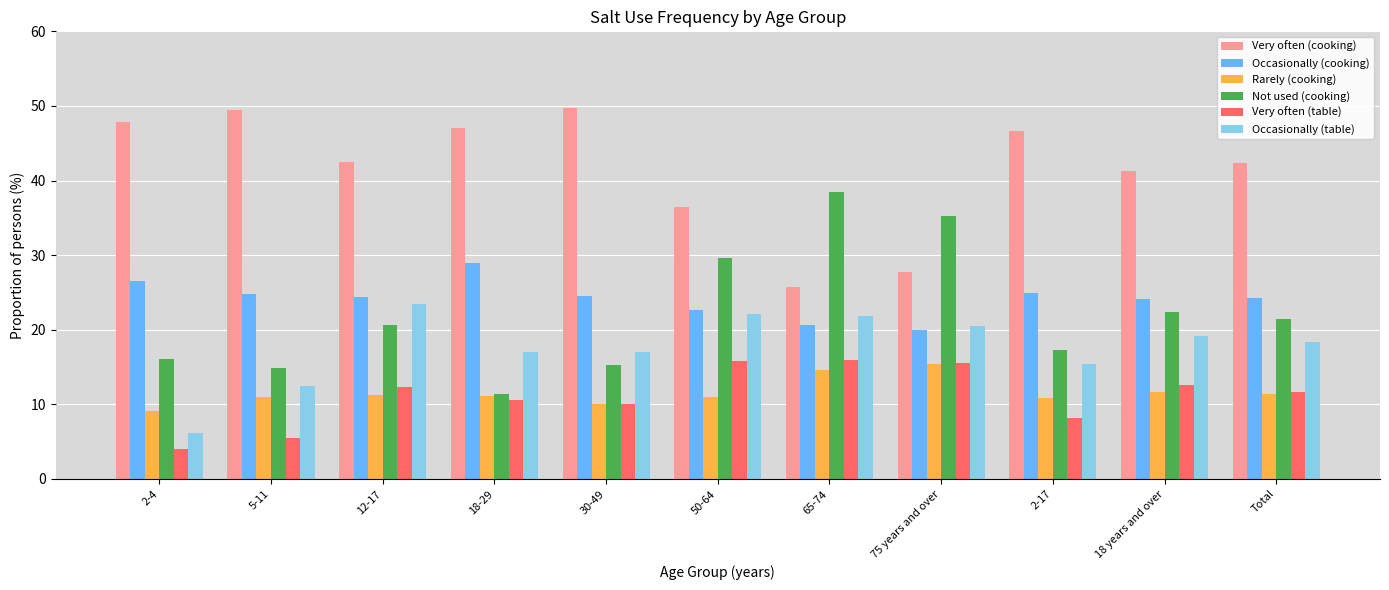

The value of Rarely (cooking) at 12-17 is 11.3. True or false?

True